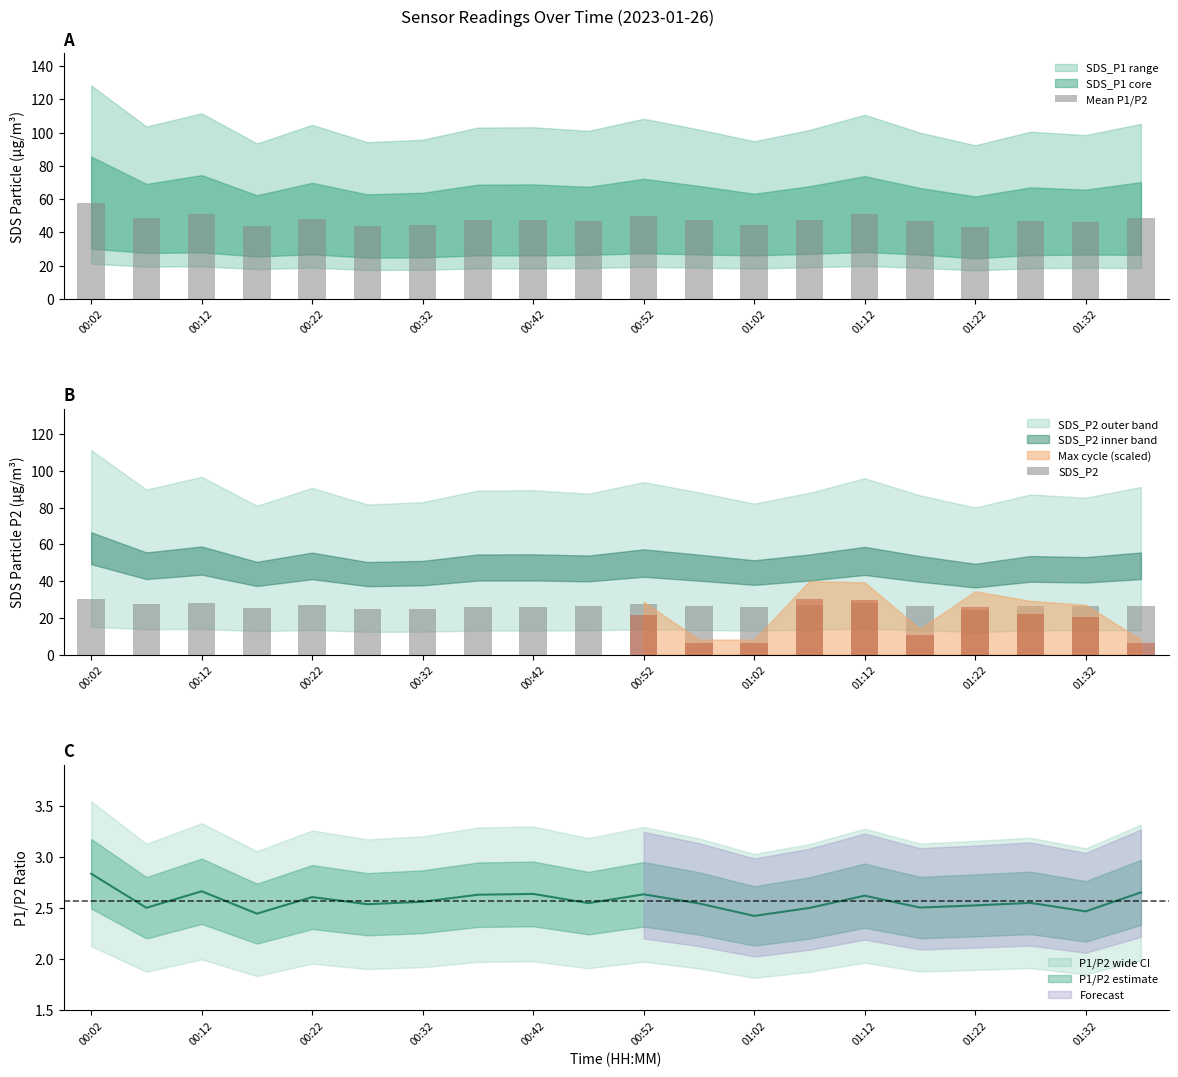

What is the maximum value for Mean P1/P2?

57.9